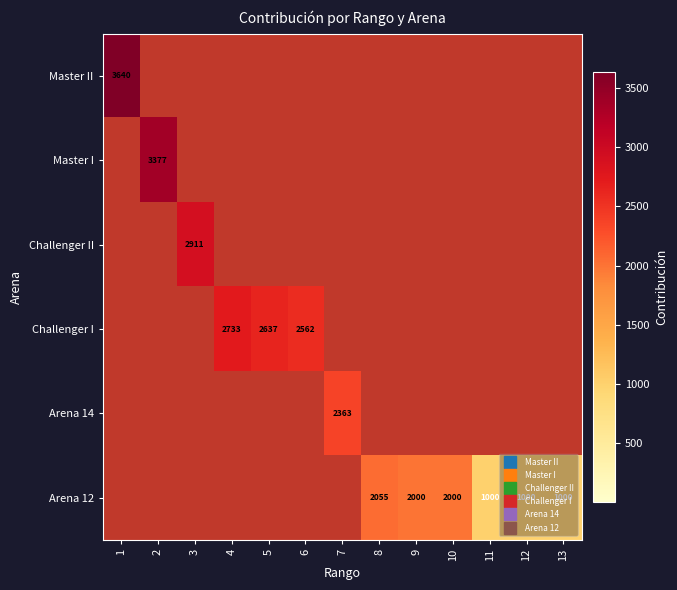

List the series in order of their peak value, highest first.

Master II, Master I, Challenger II, Challenger I, Arena 14, Arena 12